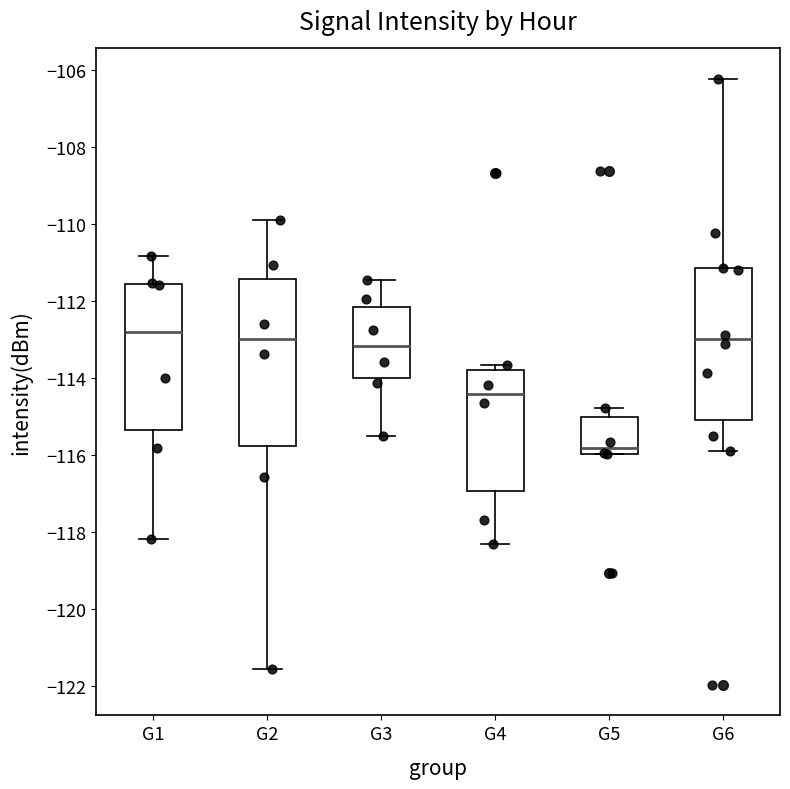

Reading left to right, read every box against the y-axis: the position of its median line, the range the box covers, and the ends of its whiskers. The values are not printed on the chart, so give them approximately, as read against the axis.

G1: median -112.8, box -115.4 to -111.6, whiskers -118.2 to -110.8
G2: median -113.0, box -115.8 to -111.4, whiskers -121.6 to -110.0
G3: median -113.2, box -114.0 to -112.2, whiskers -115.4 to -111.4
G4: median -114.4, box -117.0 to -113.8, whiskers -118.2 to -113.6
G5: median -115.8, box -116.0 to -115.0, whiskers -116.0 to -114.8
G6: median -113.0, box -115.0 to -111.2, whiskers -115.8 to -106.2